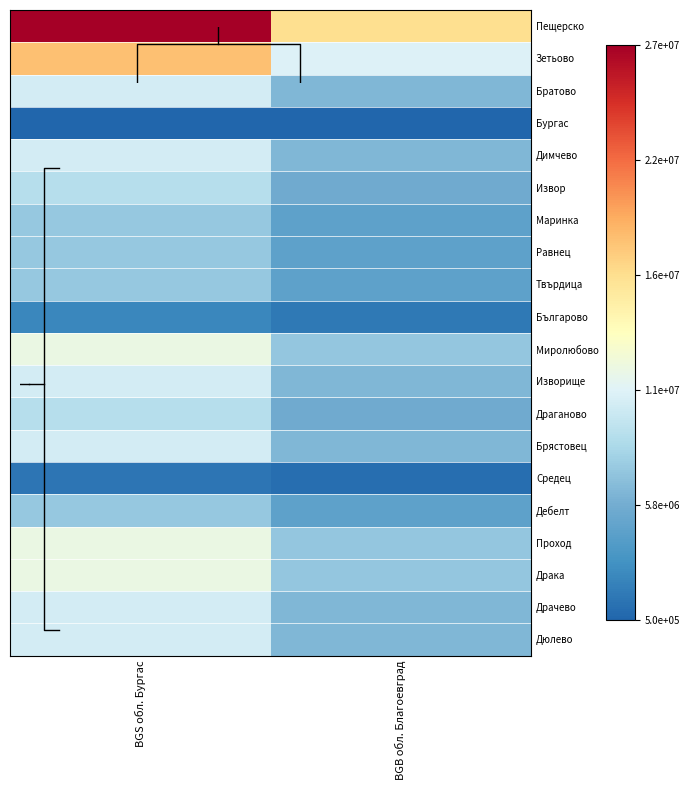

Read the Дебелт value at BGS обл. Бургас.

7500000